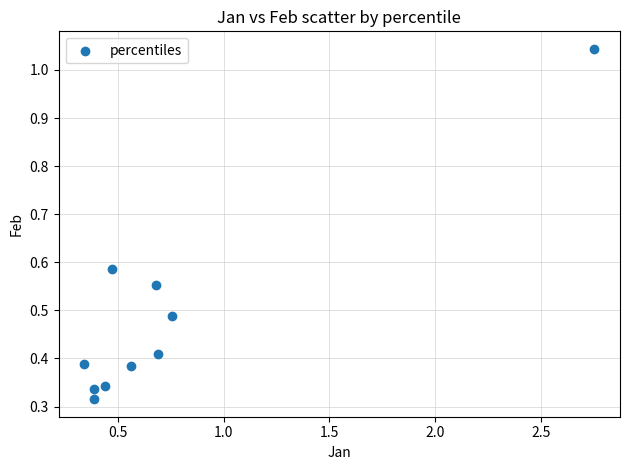

What is the range of X values (max minus min)?

2.4